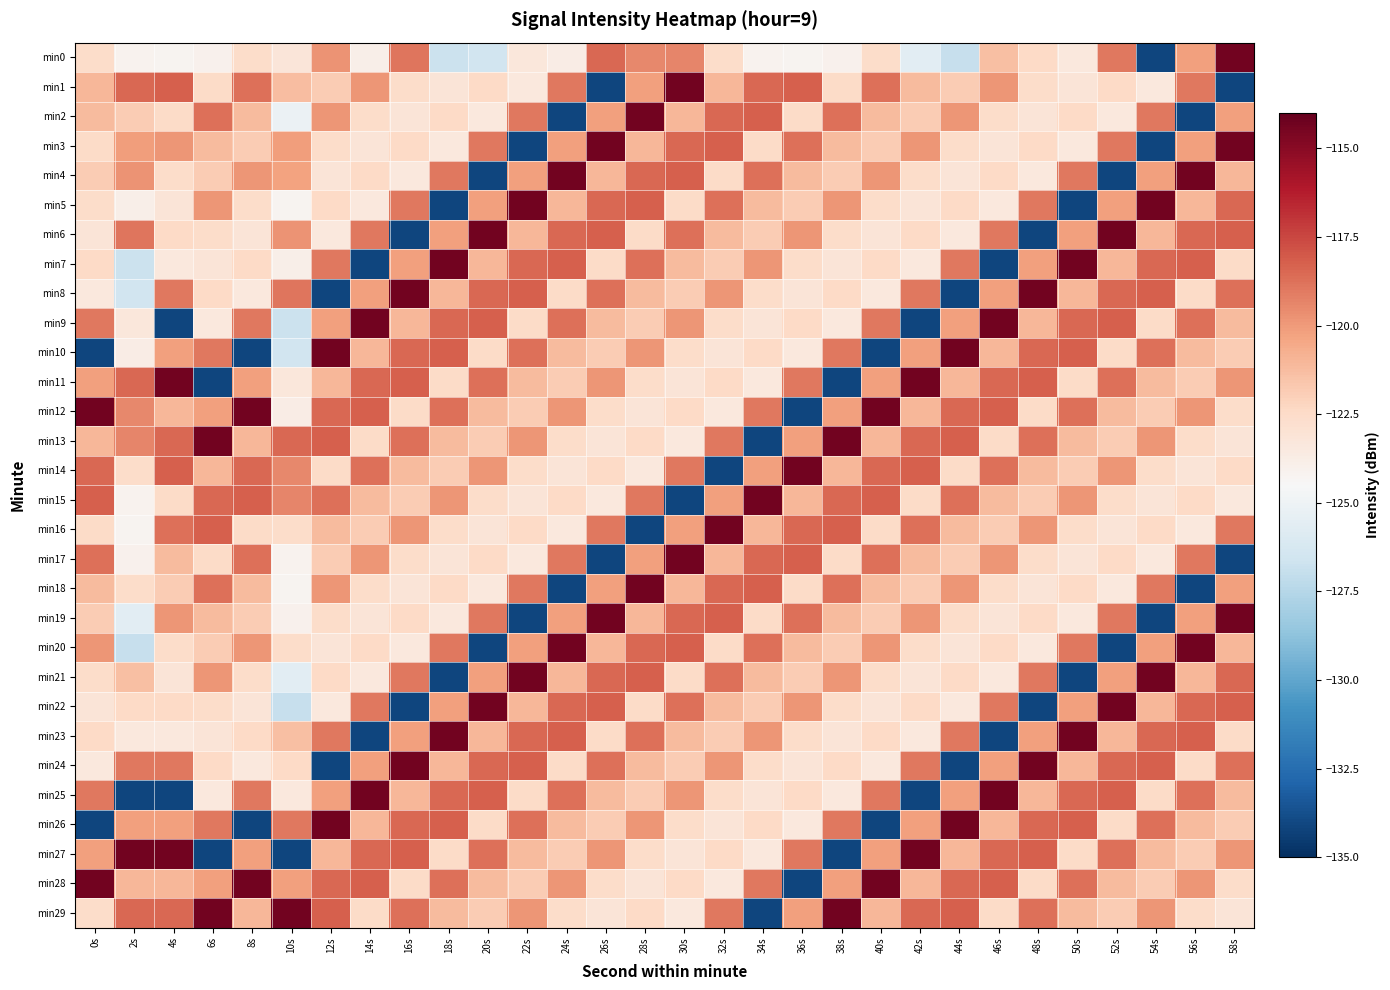

What is the spread (max minus min) of values at 4s?

19.8